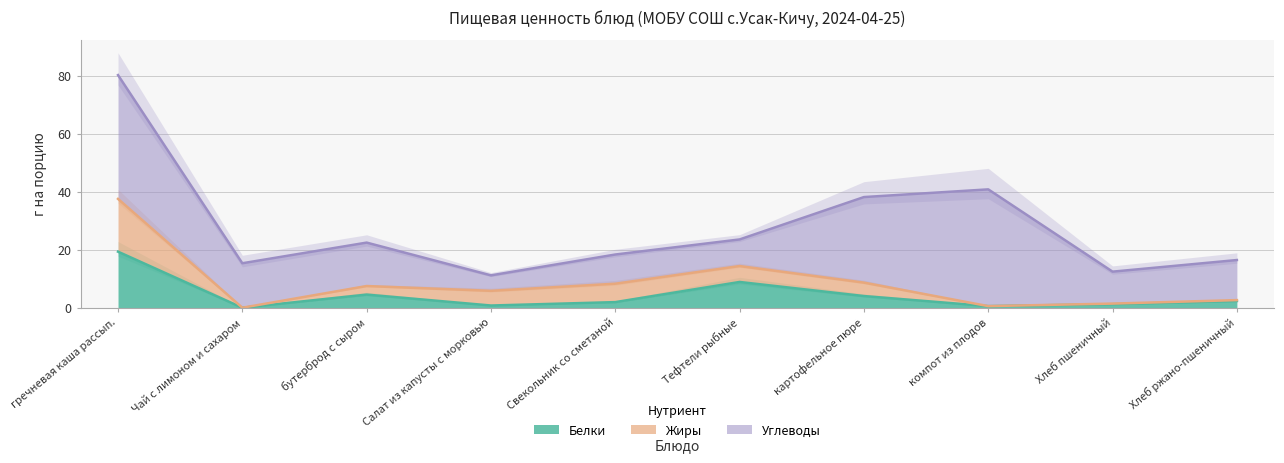

What is the value of the Жиры point at the 3rd from the left?

3.0